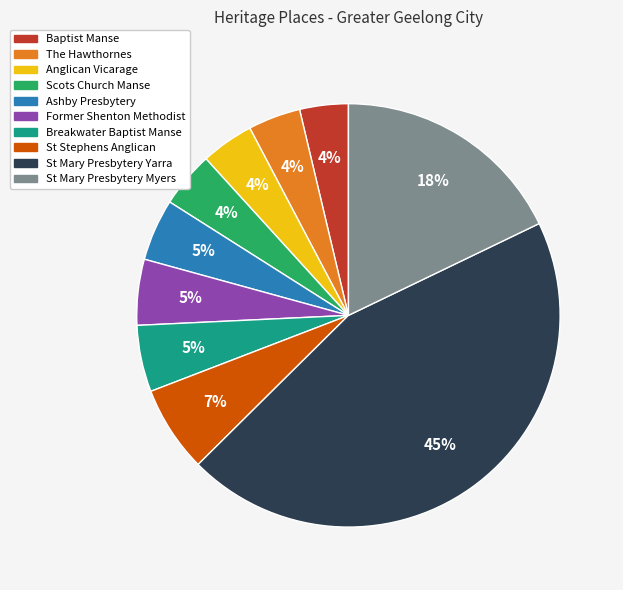

Is there any slice that represents more than half of the pie?

No